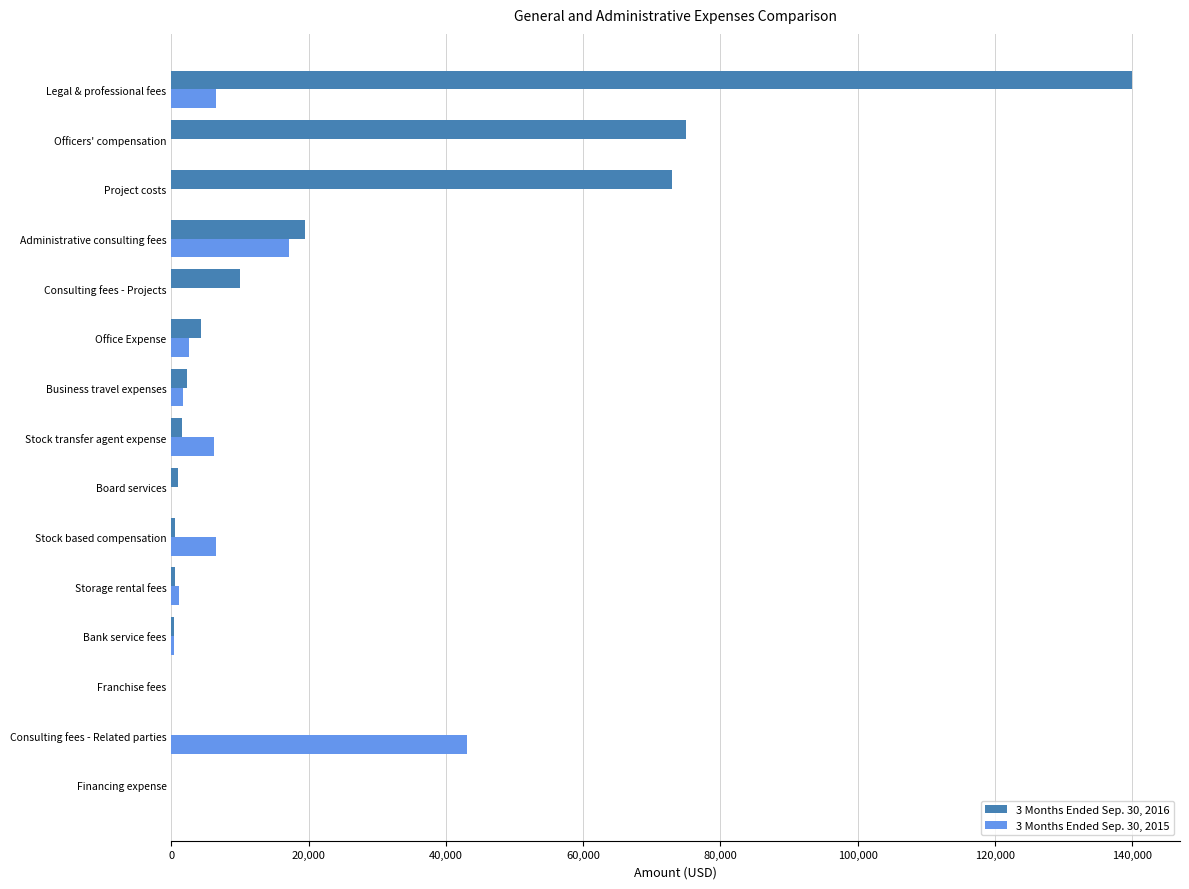

At which category is the sum across all series the highest?

Legal & professional fees